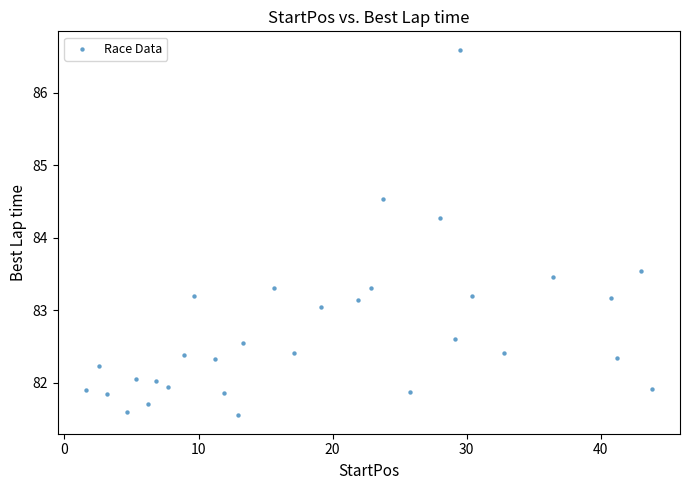

What Y value in the scatter plot is closest to 84?

84.3